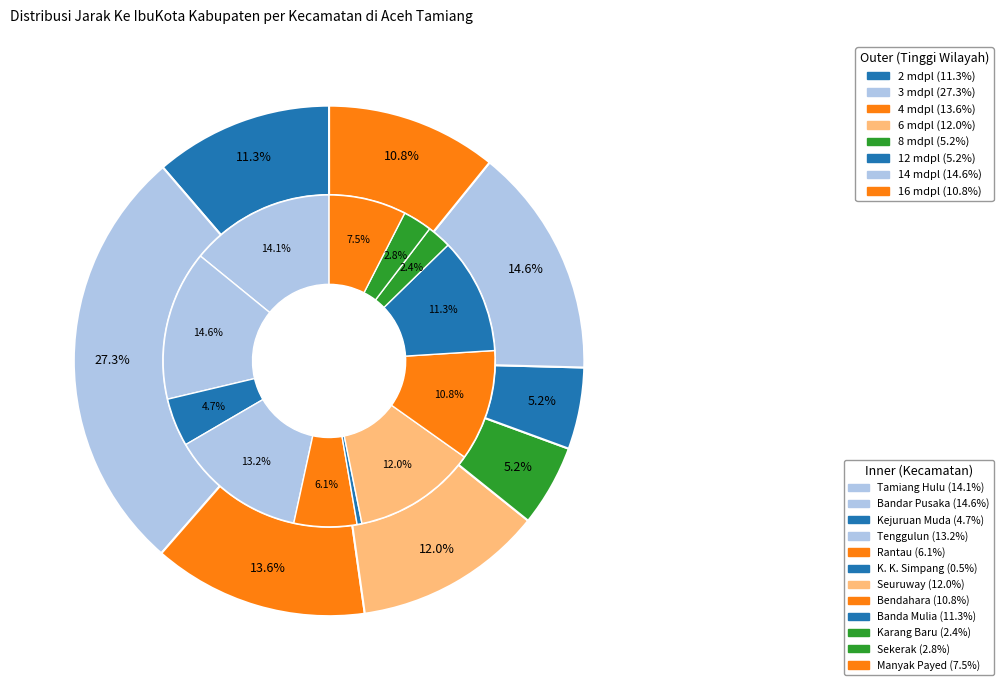

Between Banda Mulia and Kejuruan Muda, which is larger?

Banda Mulia